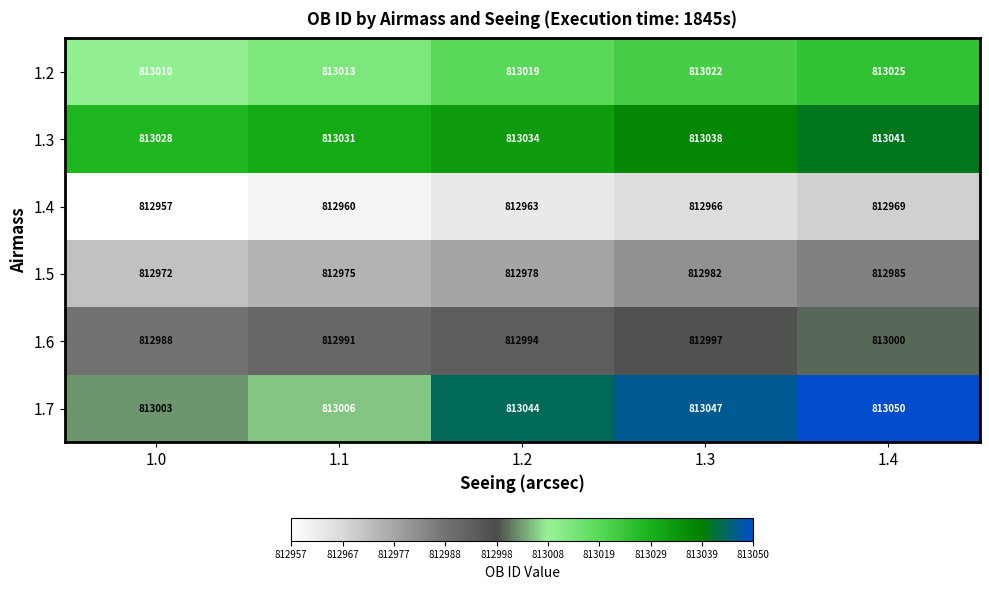

True or false: 1.4 has a value of 311957 at 1.4.

False